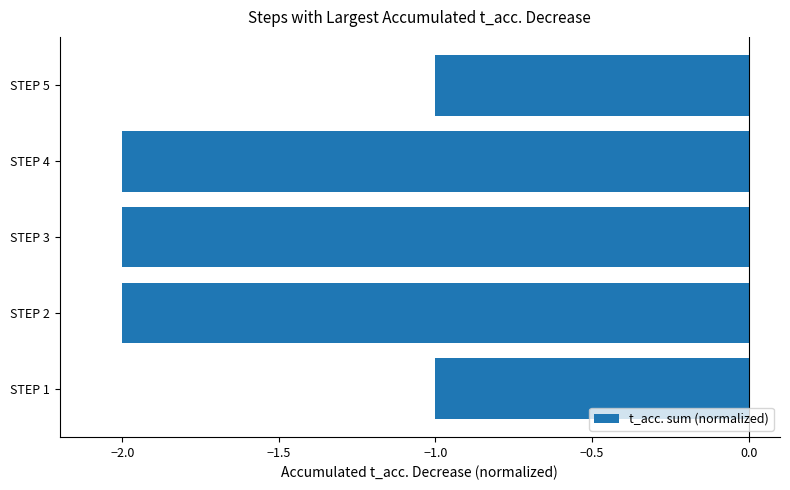

What is the sum of all values?

-8